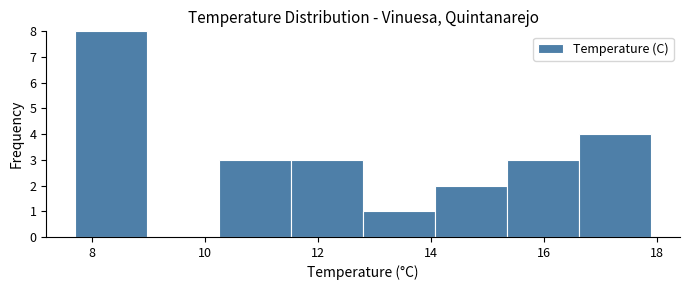

Over which range of the x-axis is the bar tallest?

7.8 to 9.0